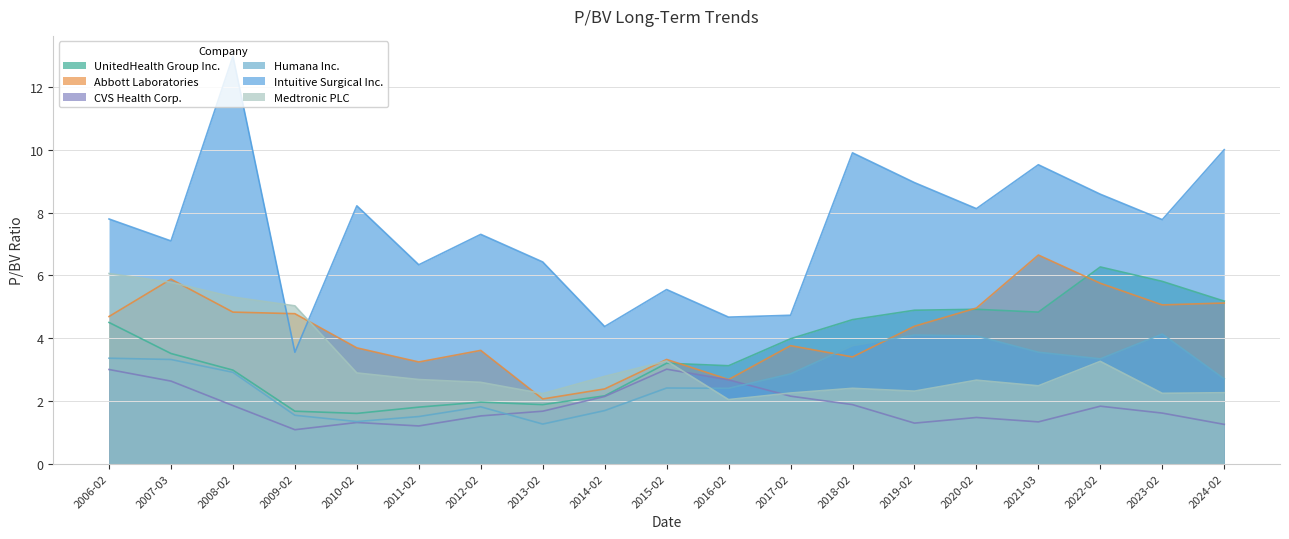

Which series changed the most between 2006-02 and 2014-02?

Intuitive Surgical Inc.